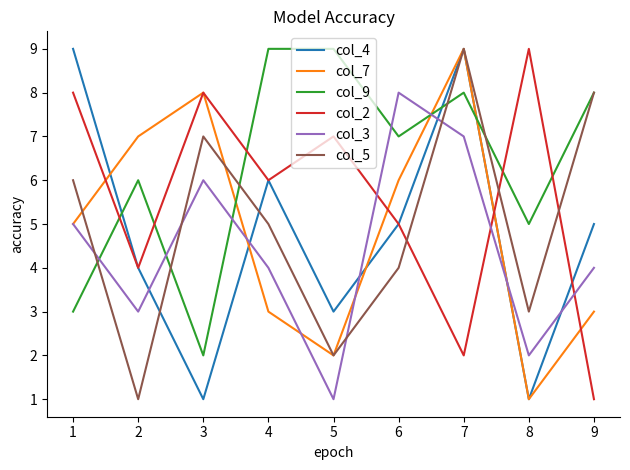

At how many categories does at least one series exceed 2?

9